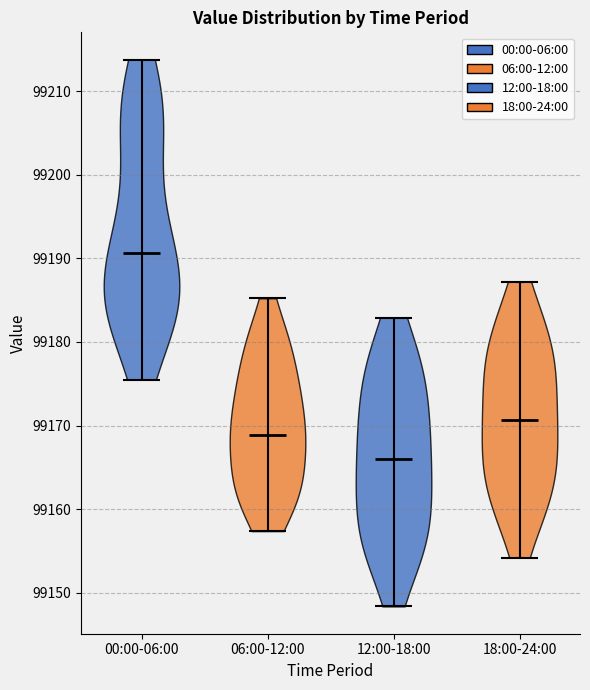

Reading left to right, read every violin against the y-axis: where its median line is, and the lowest and highest points it reaches. The values are not printed on the chart, so give them approximately, as read against the axis.

00:00-06:00: median line 99191, lowest point 99176, highest point 99214
06:00-12:00: median line 99169, lowest point 99157, highest point 99185
12:00-18:00: median line 99166, lowest point 99148, highest point 99183
18:00-24:00: median line 99171, lowest point 99154, highest point 99187